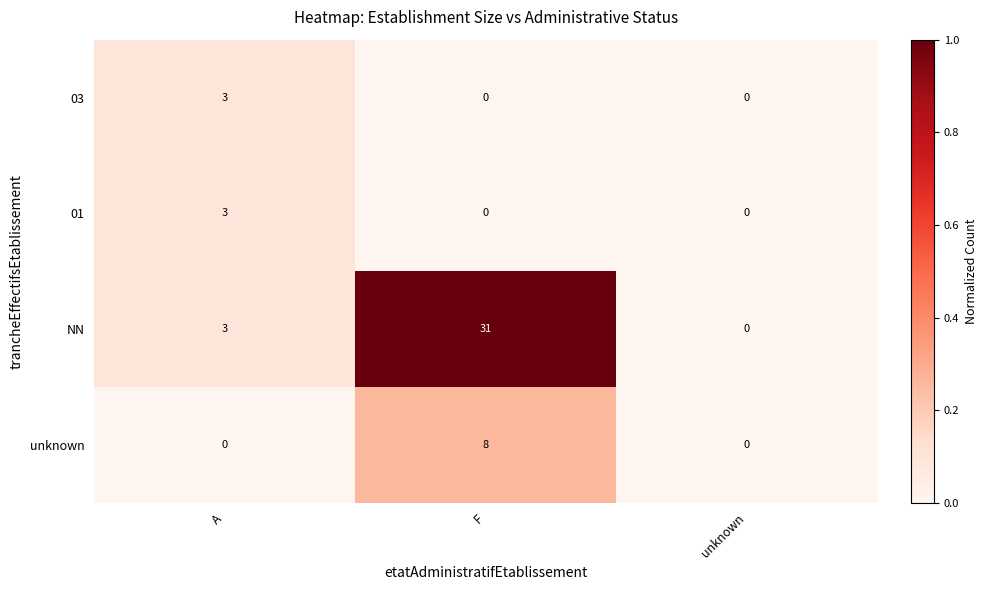

What value does the 01 series have at A?

3